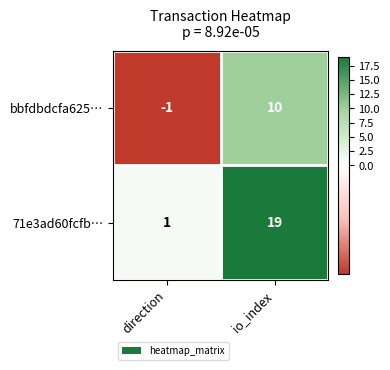

Reading left to right, what are all the values shown in this chart?

bbfdbdcfa625…: direction=-1	io_index=10
71e3ad60fcfb…: direction=1	io_index=19